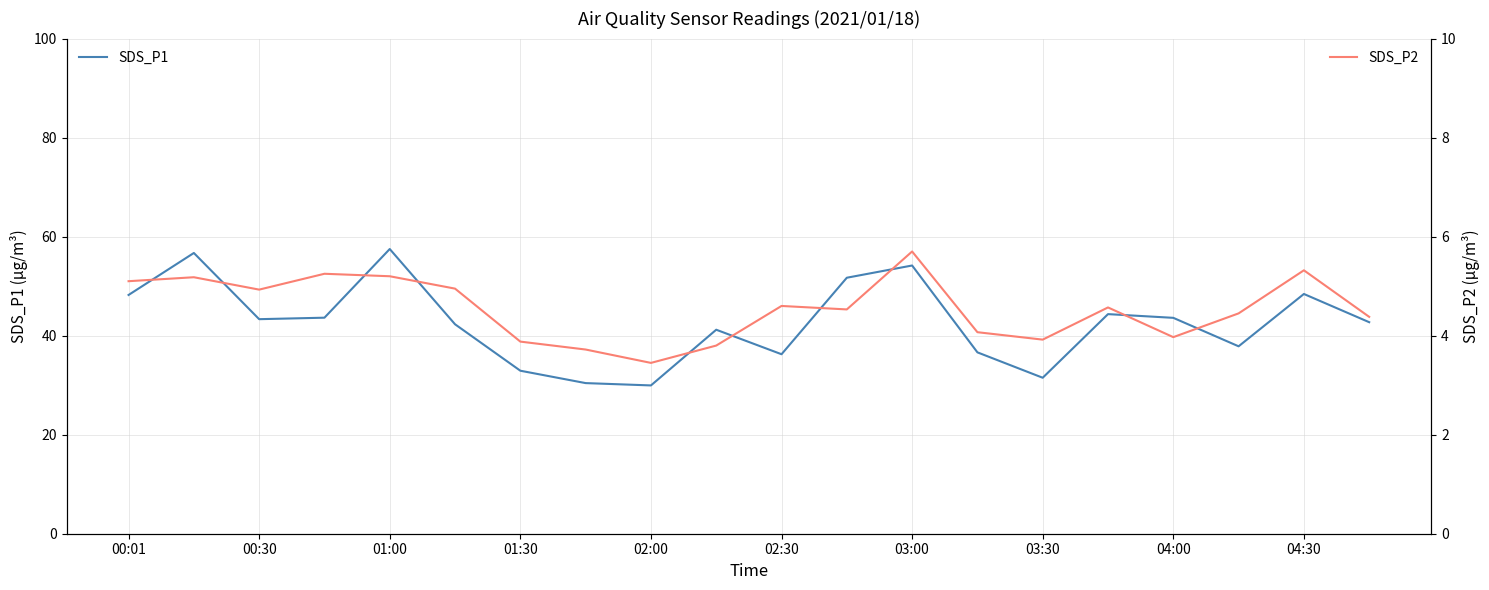

How many lines are shown in the chart?

2